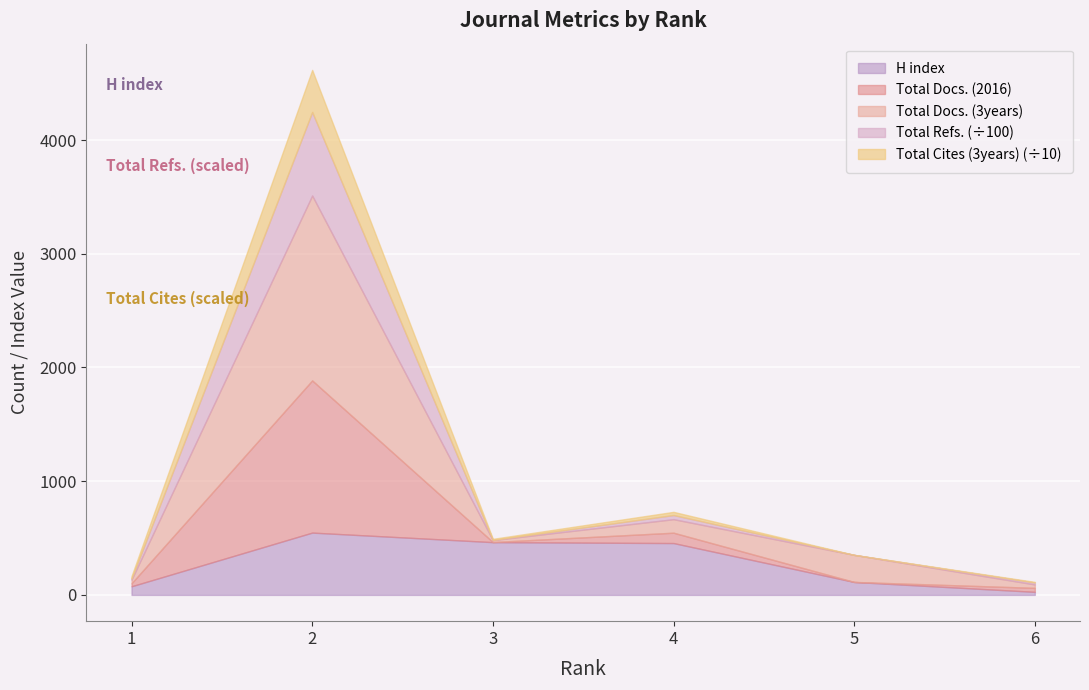

At which label does Total Refs. reach its peak?

2